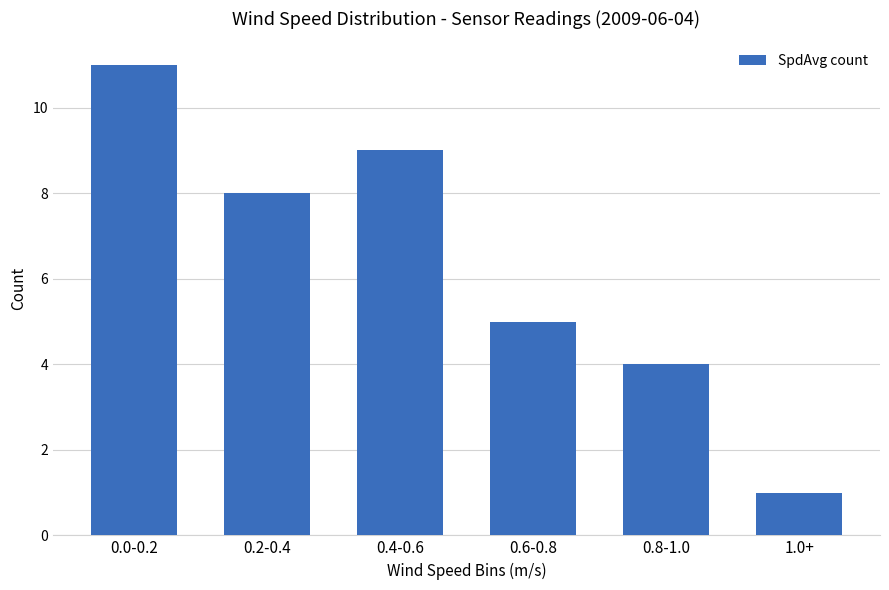

Rank the categories by value from lowest to highest.

1.0+, 0.8-1.0, 0.6-0.8, 0.2-0.4, 0.4-0.6, 0.0-0.2